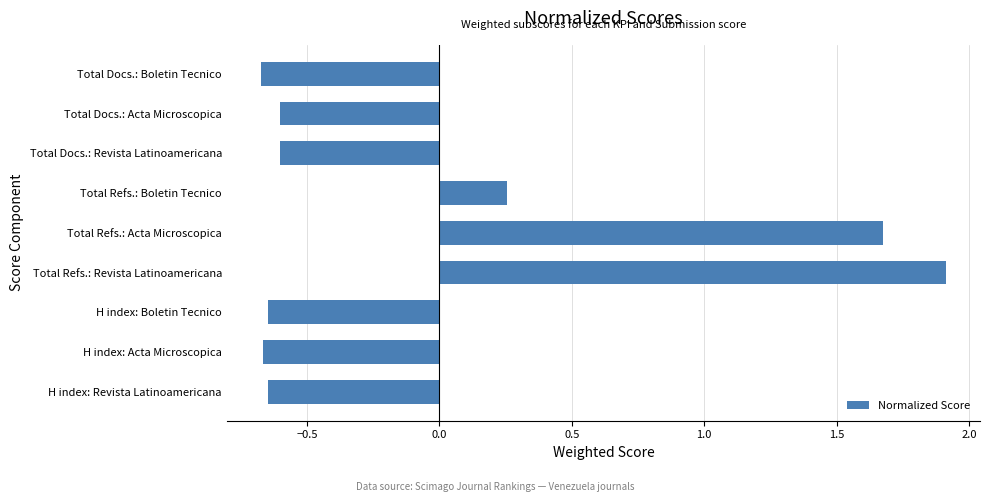

The value at Total Refs.: Revista Latinoamericana is 1.9. True or false?

True